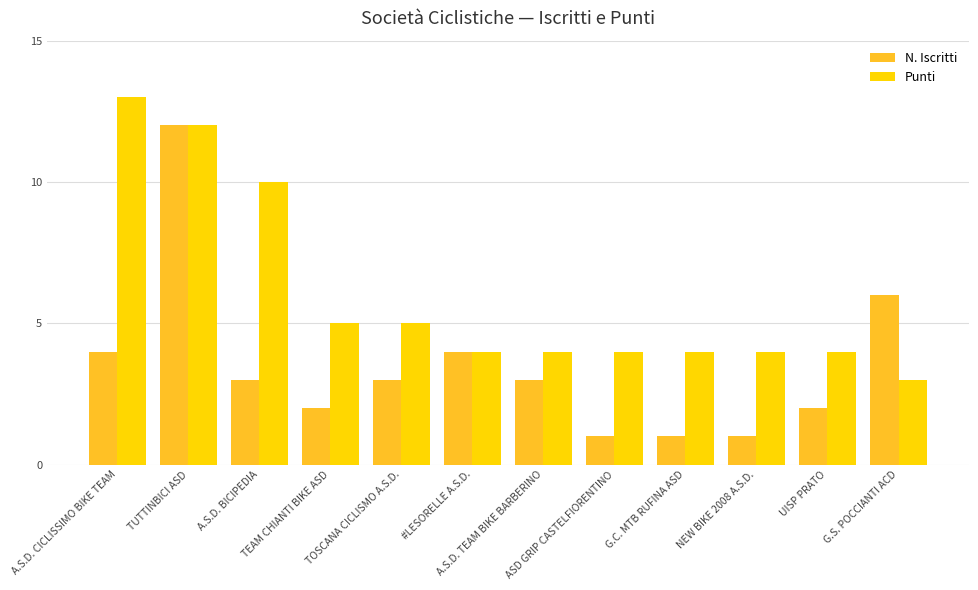

What is the difference between the maximum and minimum values in the N. Iscritti series?

11